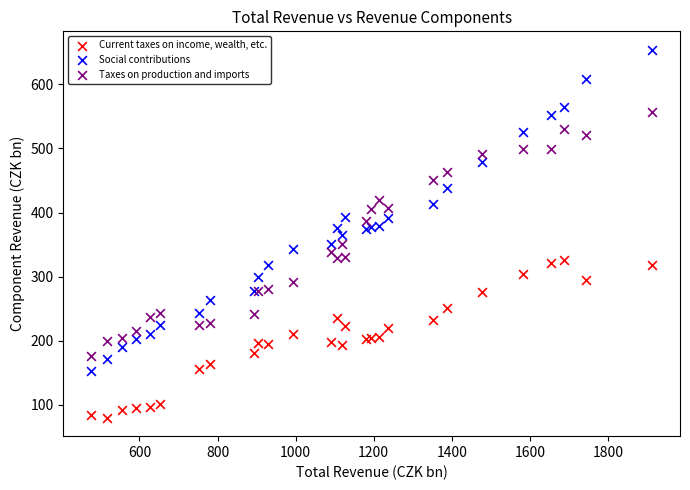

Which series has the largest Y range (max minus min)?

Social contributions